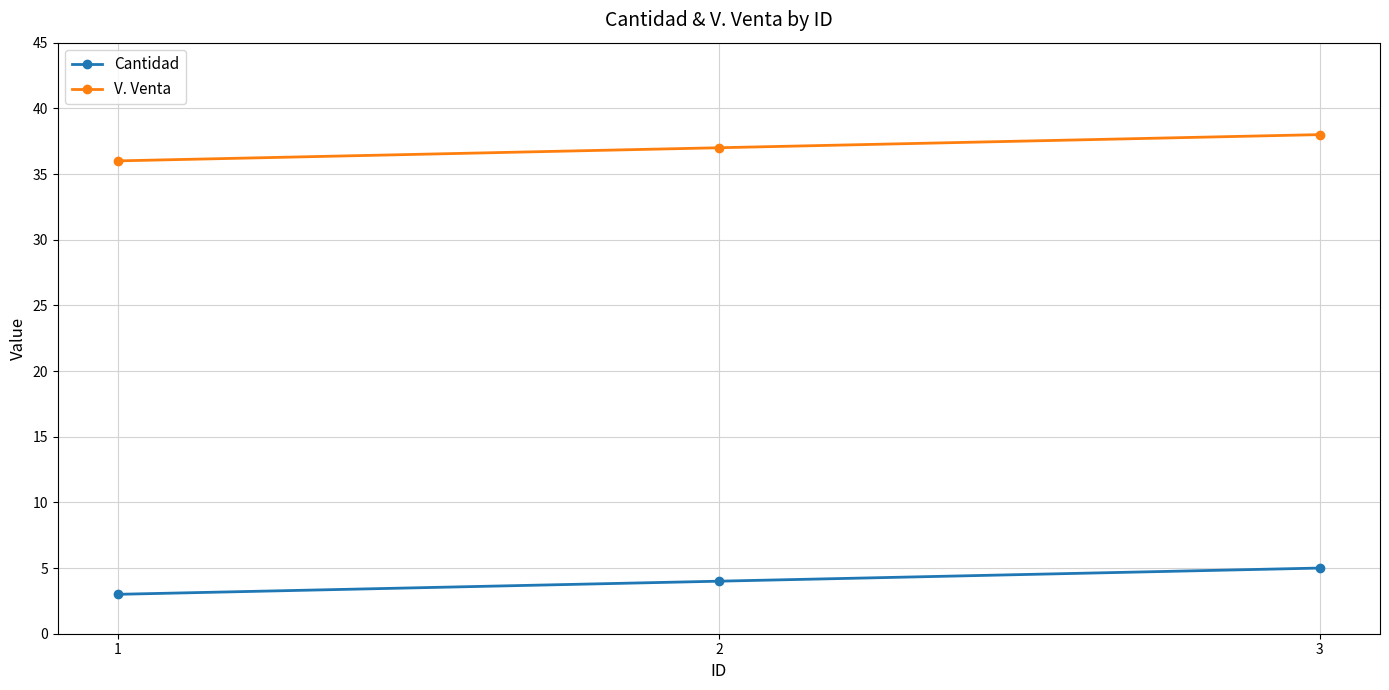

The value of Cantidad at 2 is 2. True or false?

False